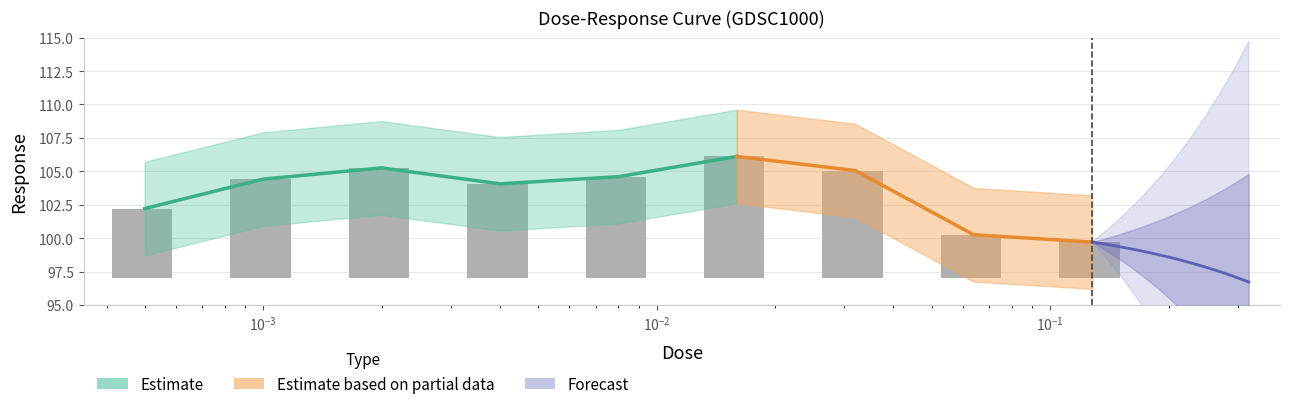

What is the difference between the second highest and minimum values?

5.5